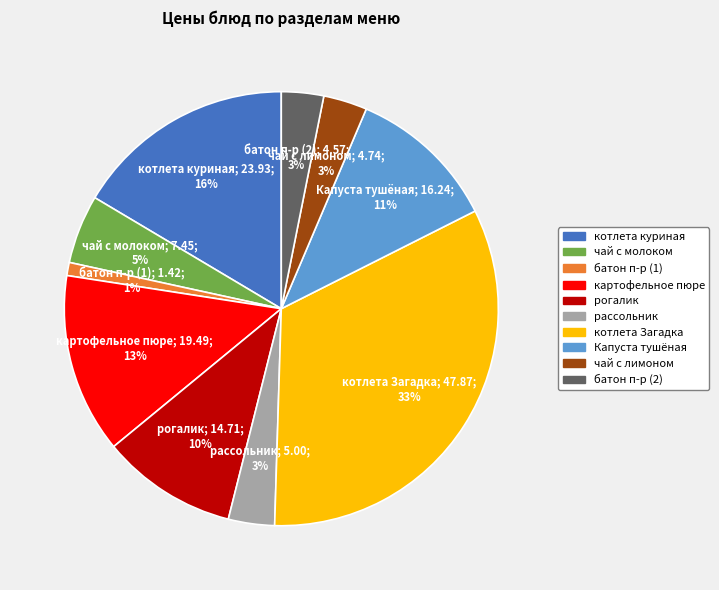

Is it true that чай с молоком is 15% of the pie?

False